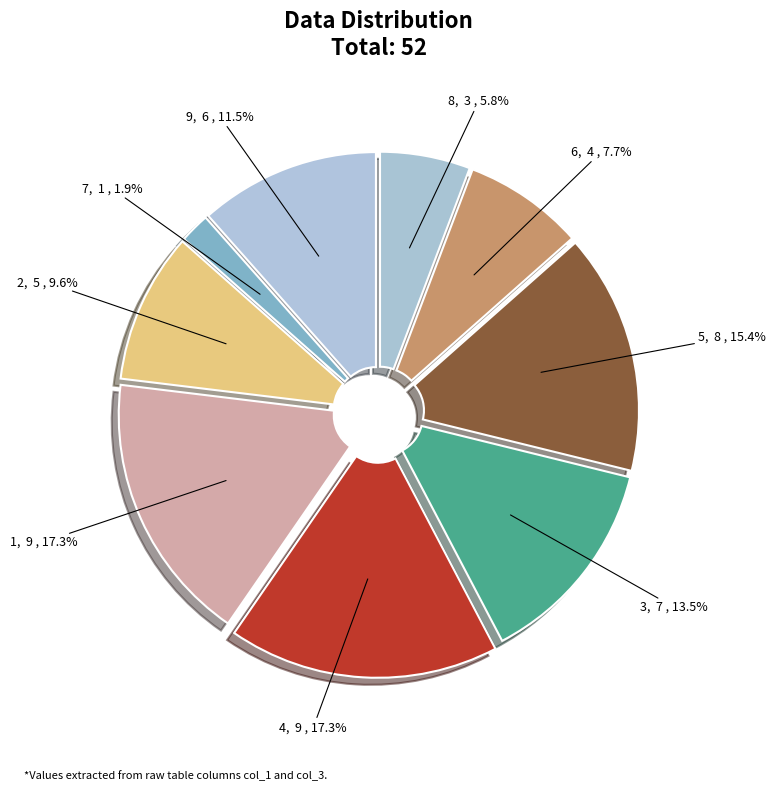

What percentage is NOT represented by 9?

88.5%